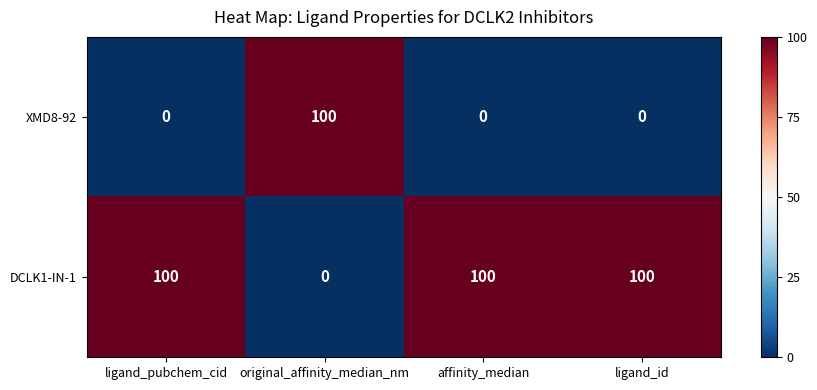

The value of XMD8-92 at ligand_id is 36. True or false?

False